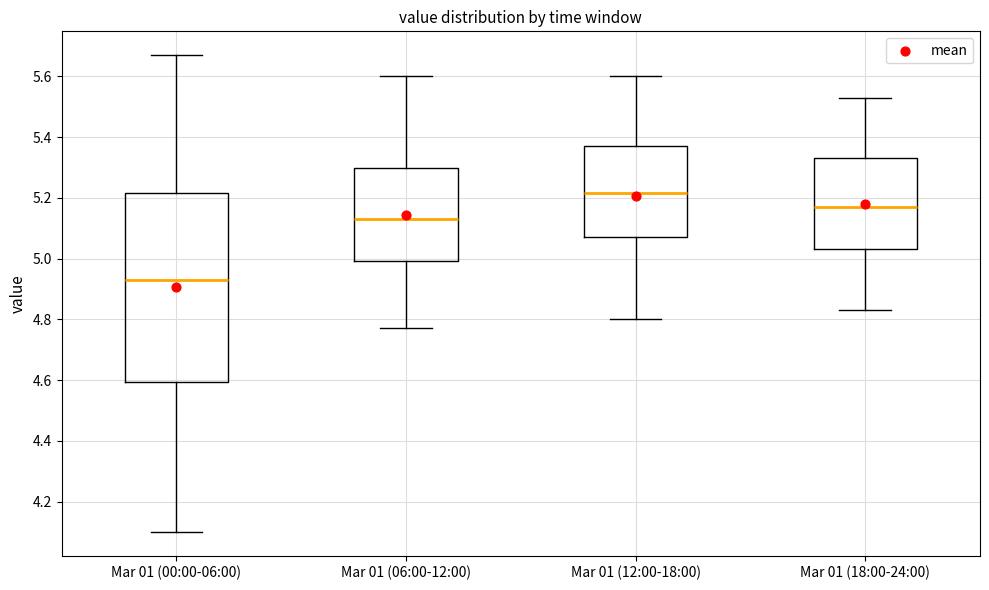

Comparing the boxes themselves (not the whiskers), which one is the tallest?

Mar 01 (00:00-06:00)